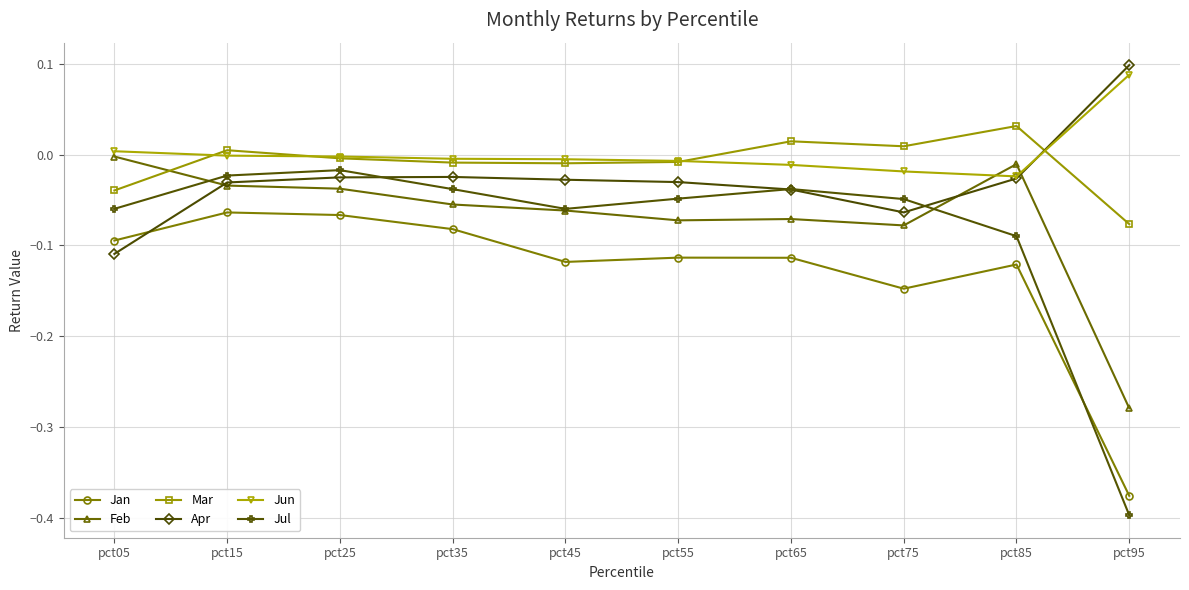

Where do Mar and Jun first cross each other?

pct05 and pct15